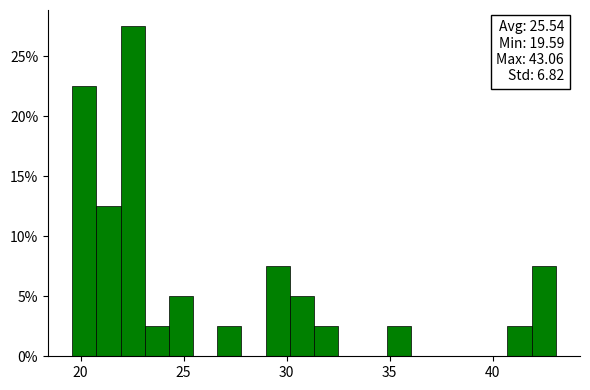

Read against the x-axis, roughly where is the centre of the tallest bar?

22.5